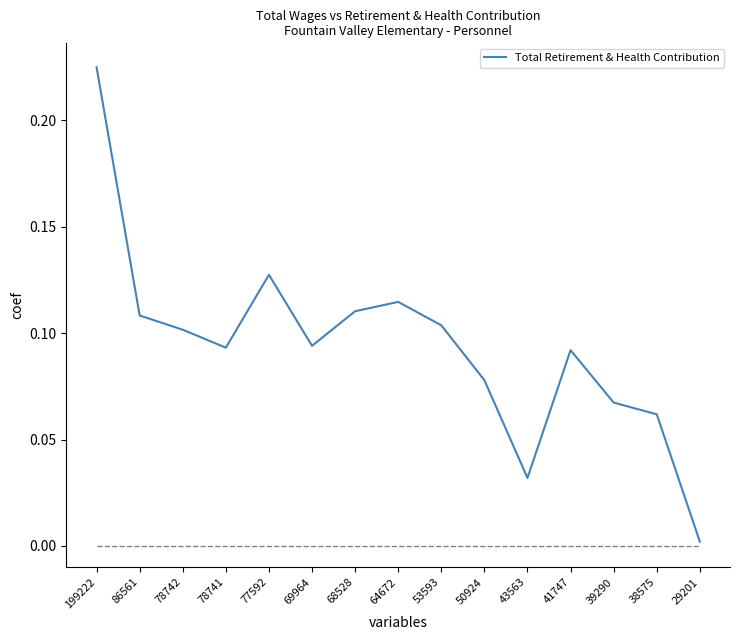

How many lines are shown in the chart?

1